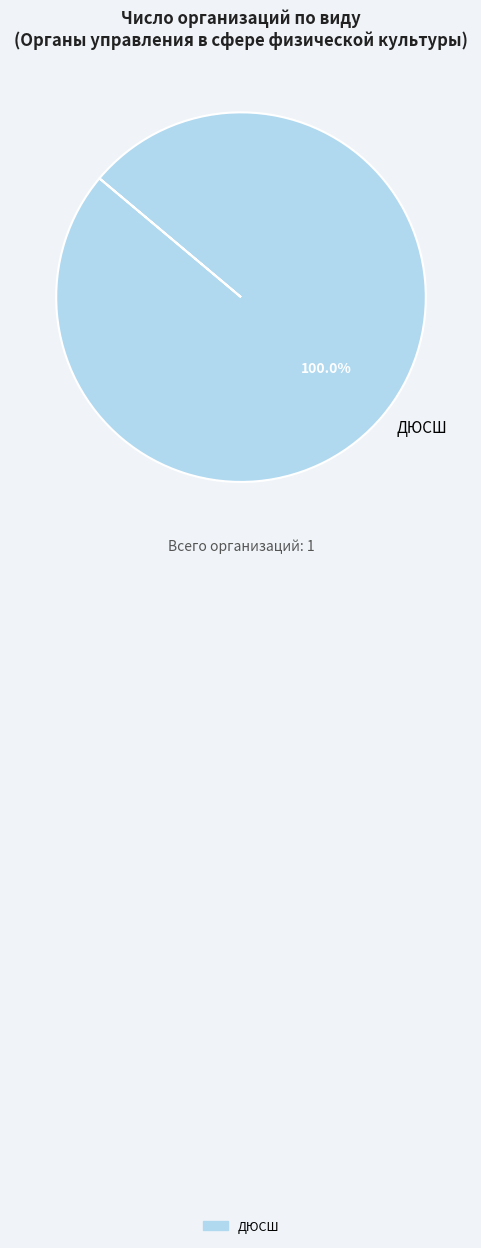

Which slice represents more than half of the pie?

ДЮСШ